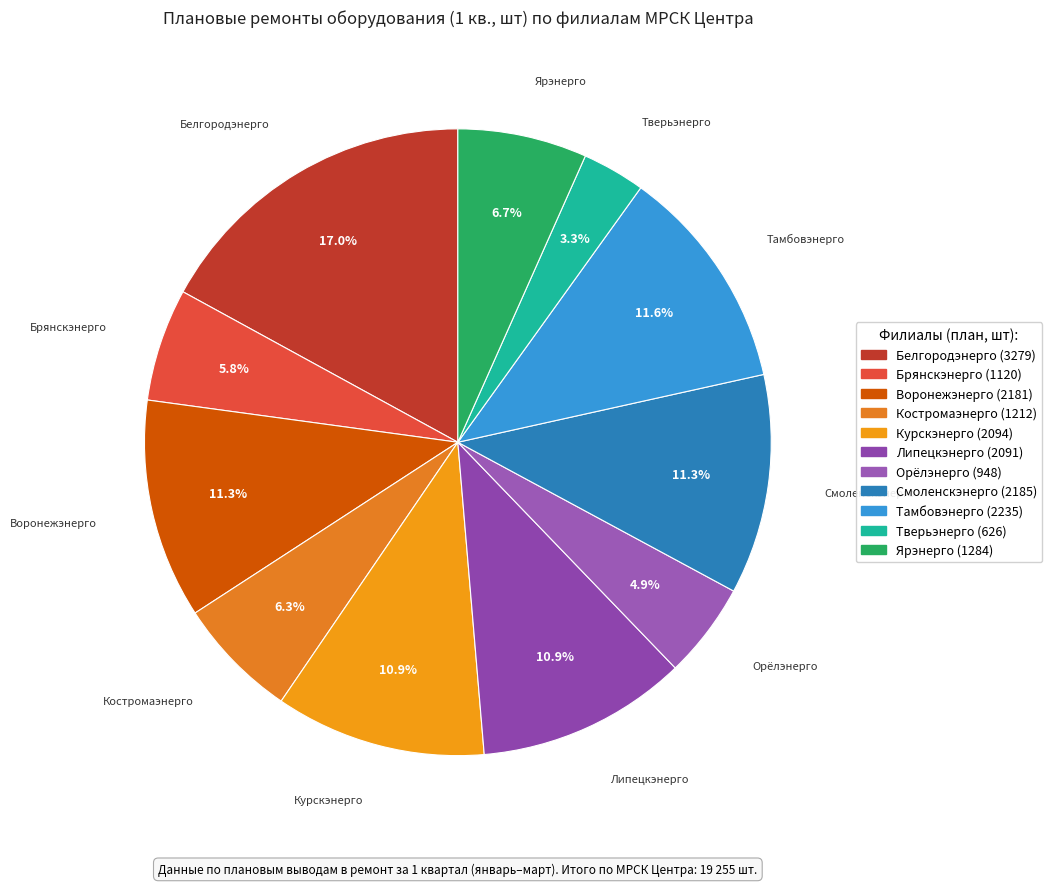

Between Костромаэнерго and Смоленскэнерго, which is larger?

Смоленскэнерго